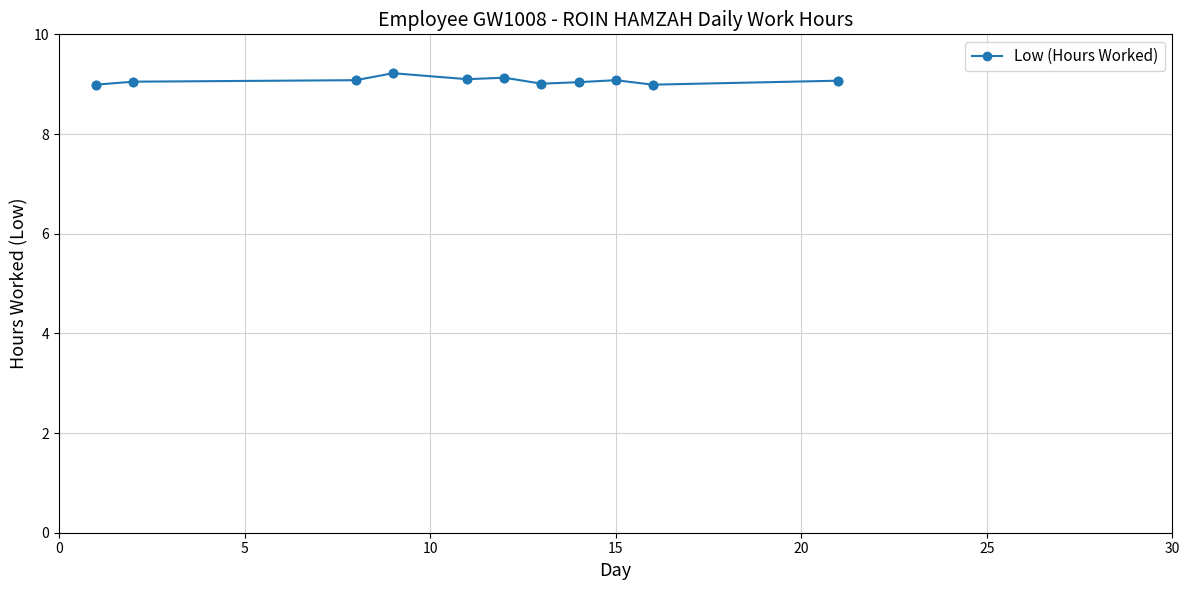

What is the maximum value shown in the chart?

9.2